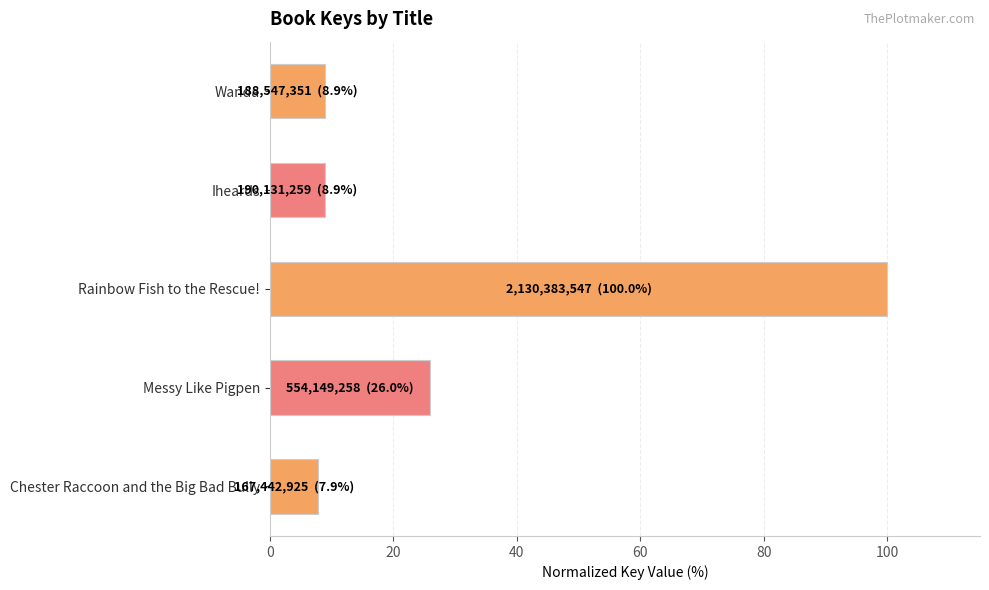

Reading bottom to top, extract all data points from this chart.

Chester Raccoon and the Big Bad Bully=7.9	Messy Like Pigpen=26.0	Rainbow Fish to the Rescue!=100.0	Iheards=8.9	Wanda=8.9